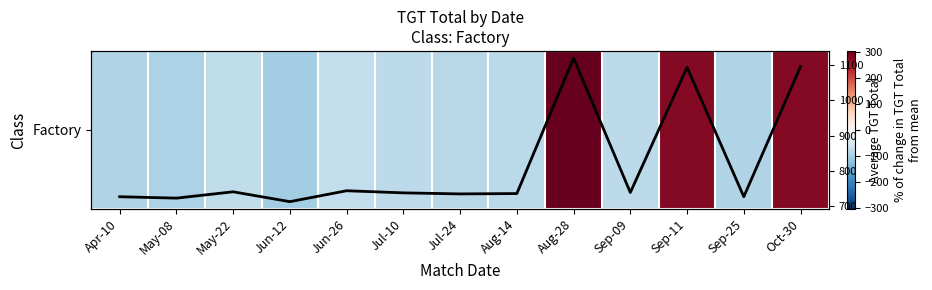

At Jun-12, list the series in order from smallest to largest.

Factory, TGT Total